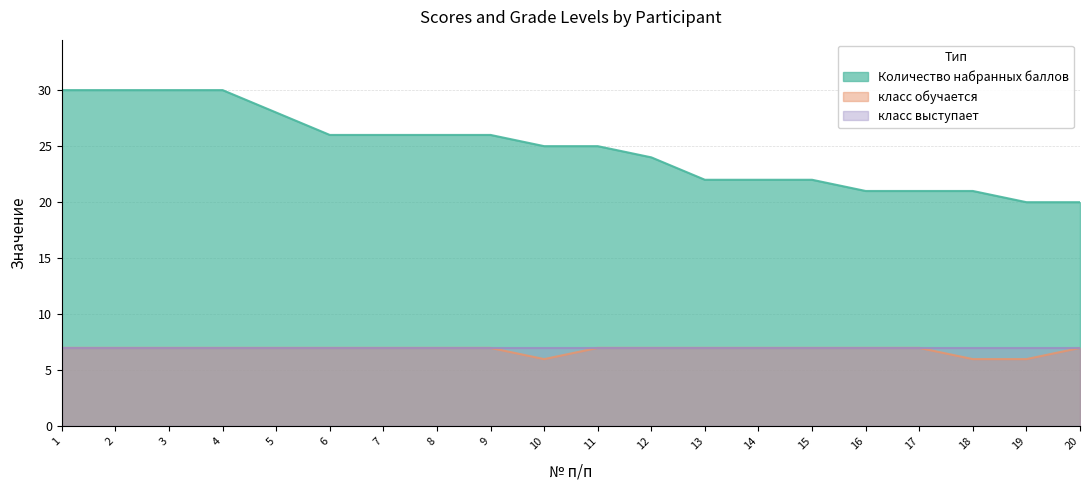

How many lines are shown in the chart?

3